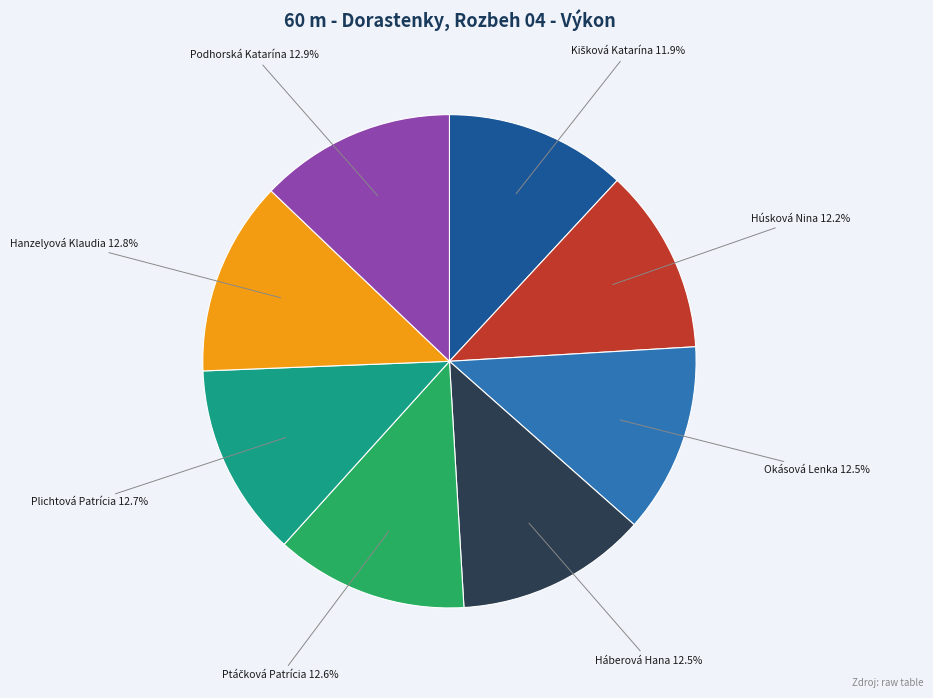

Does any single category account for the majority?

No